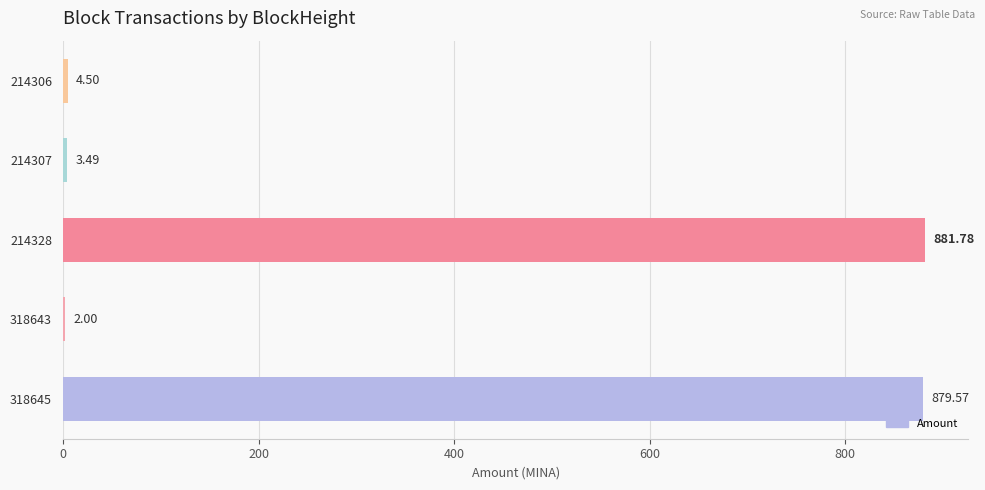

What is the sum of the values at 214328 and 214307?

885.3